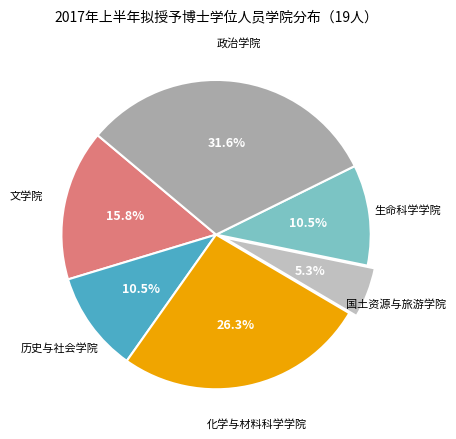

Count the number of slices in the pie.

6